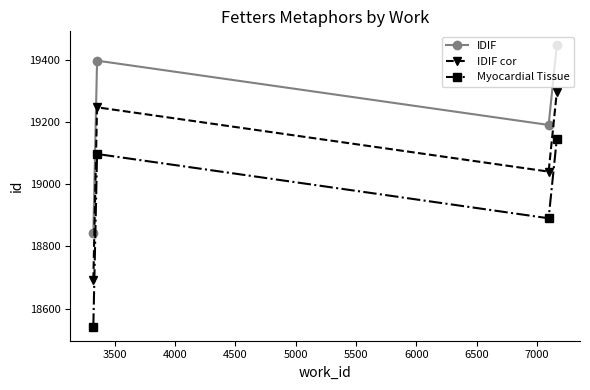

What is the value of the IDIF cor point at the 1st from the left?

18692.0